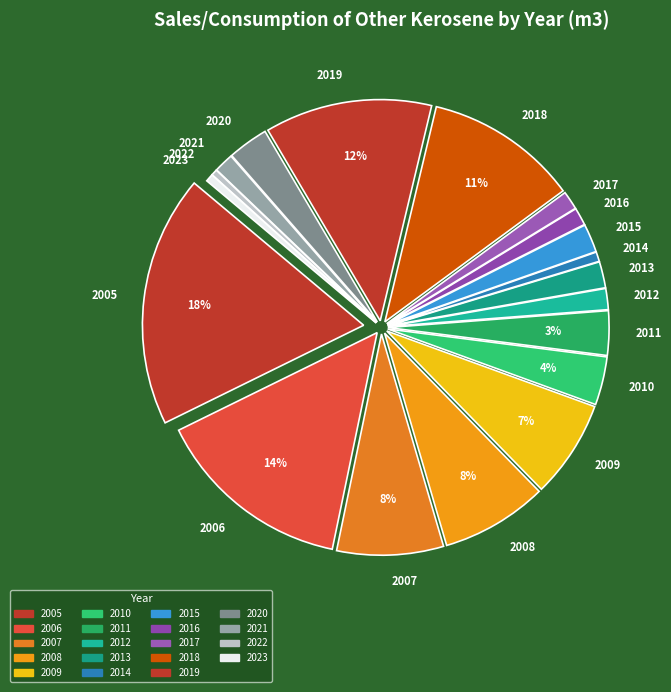

Which category has the biggest portion of the pie?

2005